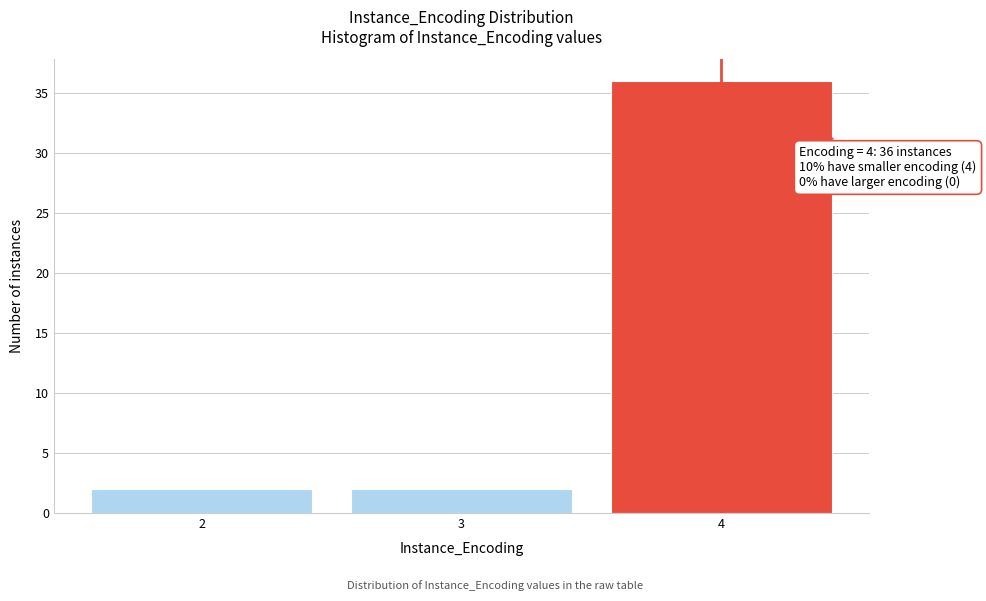

Reading left to right, extract all data points from this chart.

2	2	36